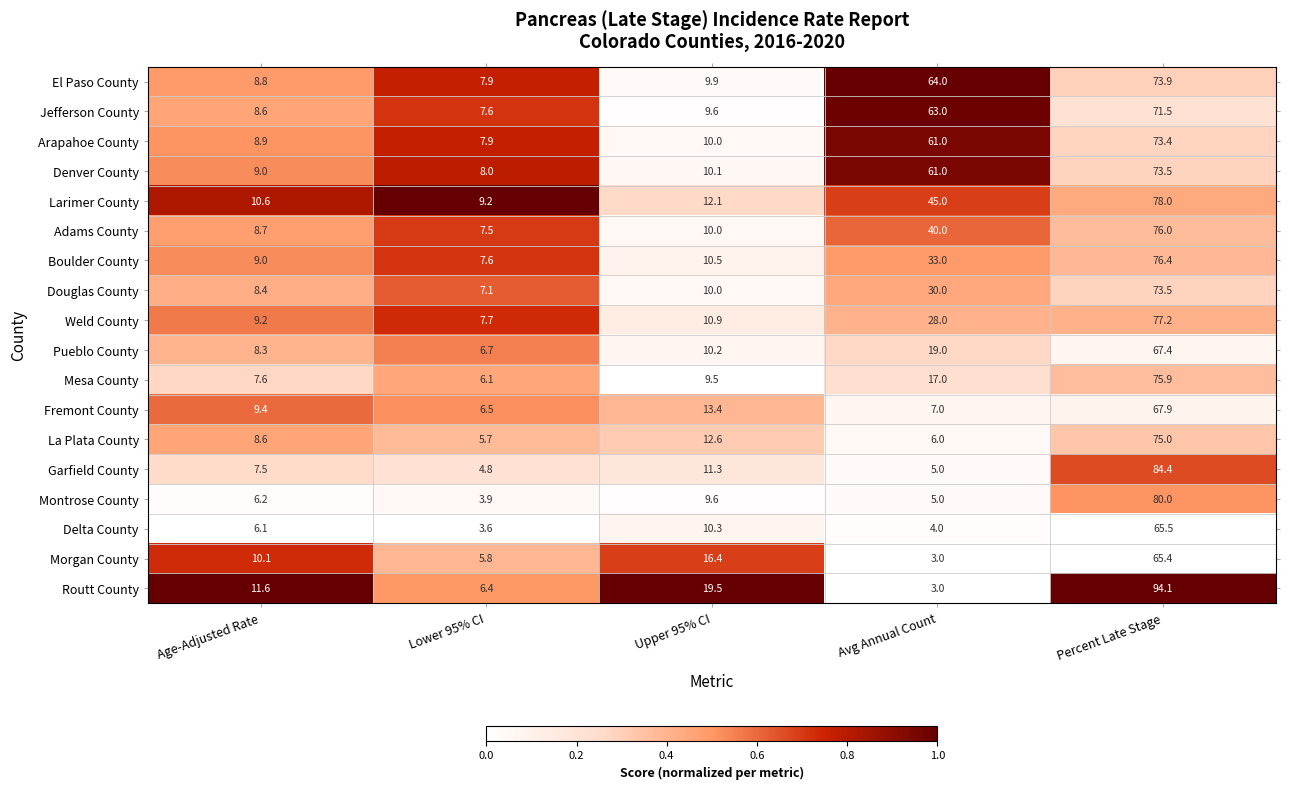

Is it true that Boulder County equals 9.0 at Age-Adjusted Rate?

True